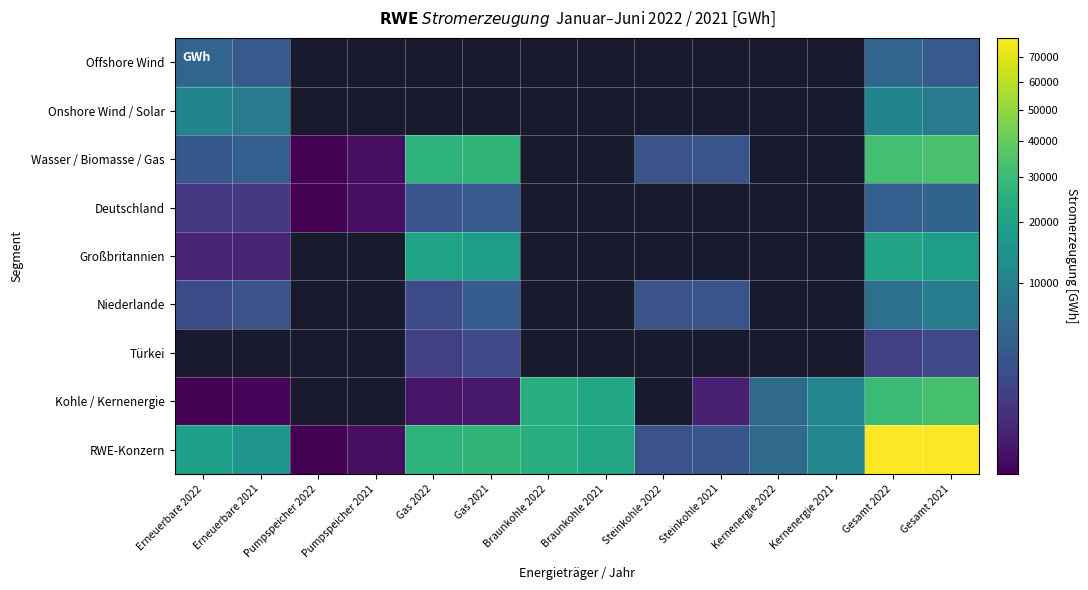

What is the maximum value shown in the chart?

78404.0